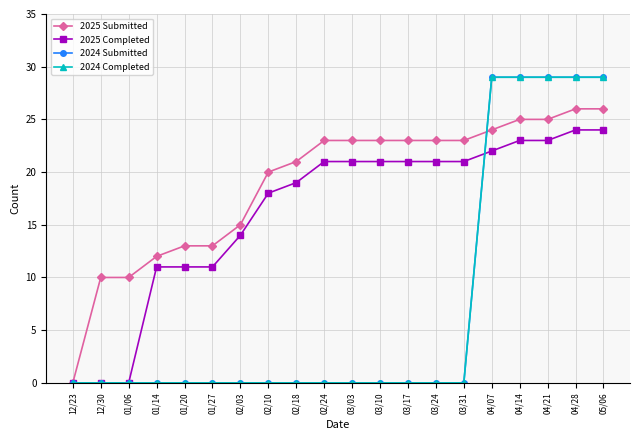

What is the difference between the 2024 Submitted values at 04/21 and 02/18?

29